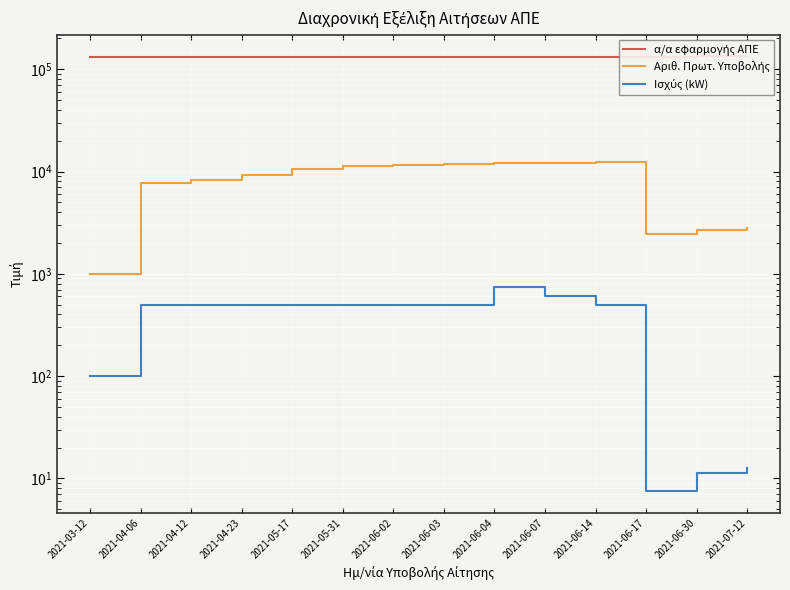

What is the lowest value of the α/α εφαρμογής ΑΠΕ series?

131562.0